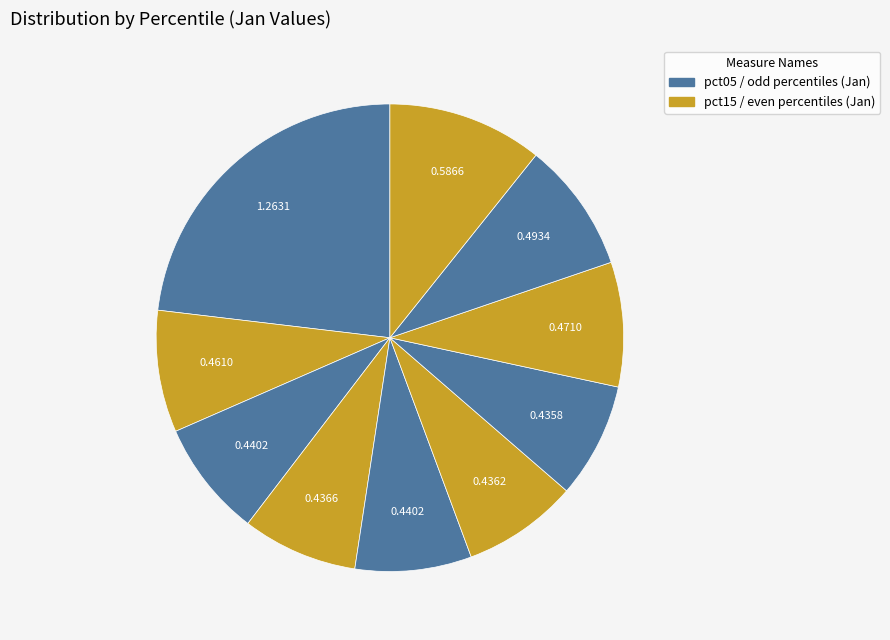

How many slices are in this pie chart?

10